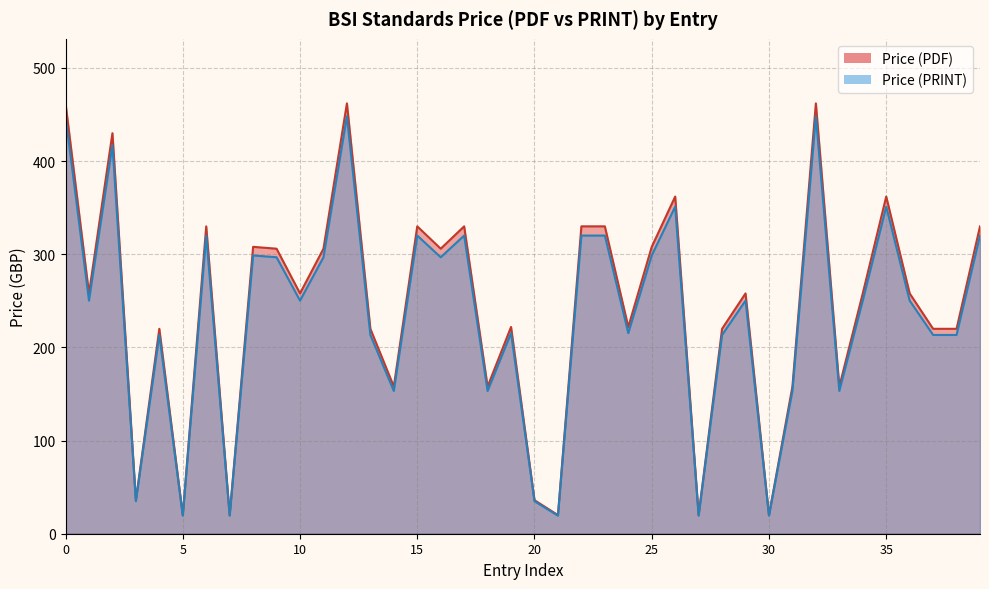

Which series has the largest total across all categories?

Price (PDF)